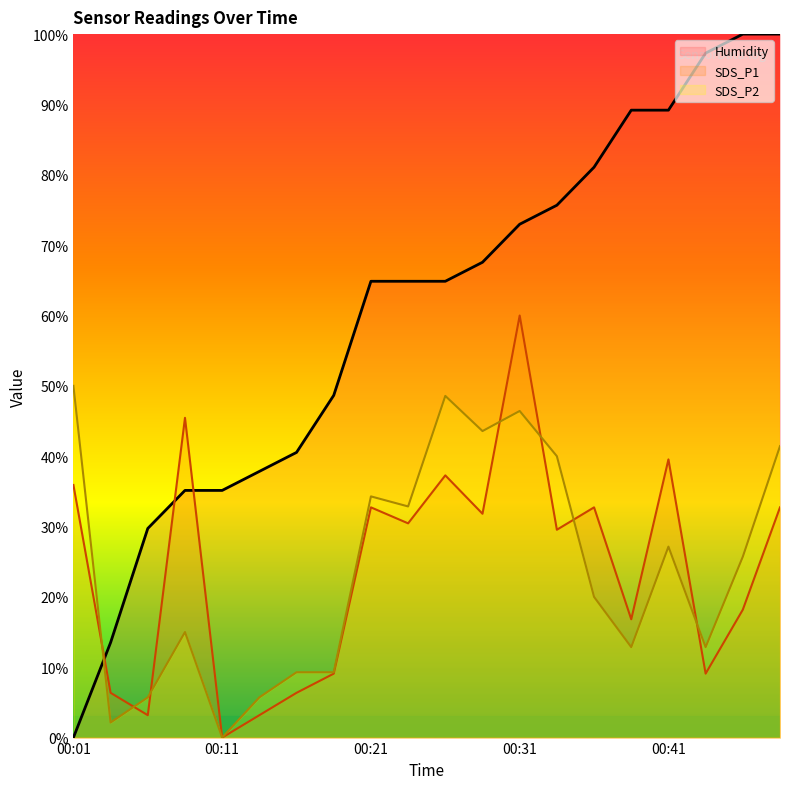

Where do SDS_P2 and Humidity first cross each other?

00:01 and 00:04